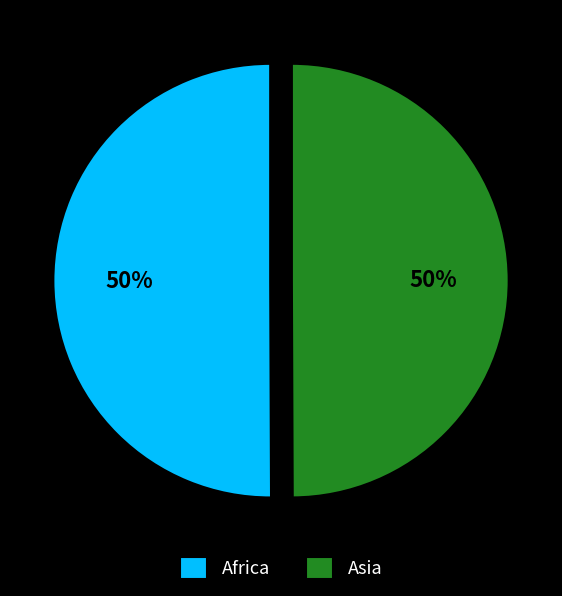

What is the ratio of the value at Africa to the value at Asia?

1.0